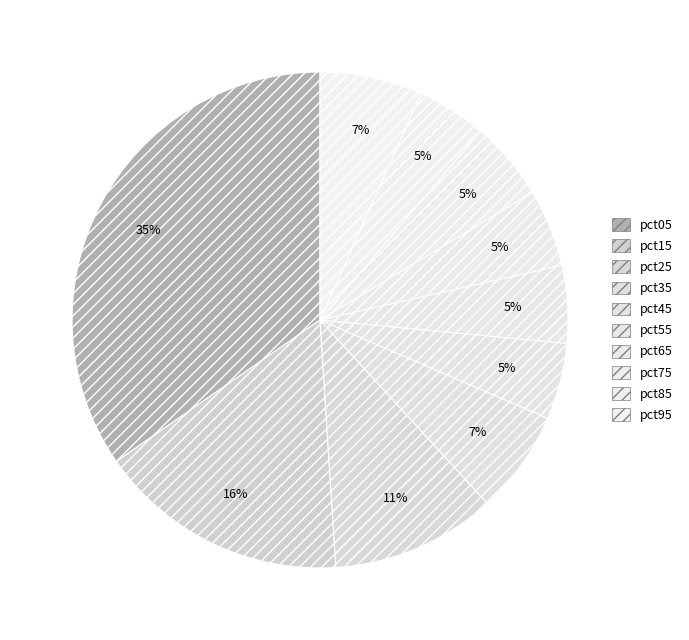

How many segments does this pie chart have?

10